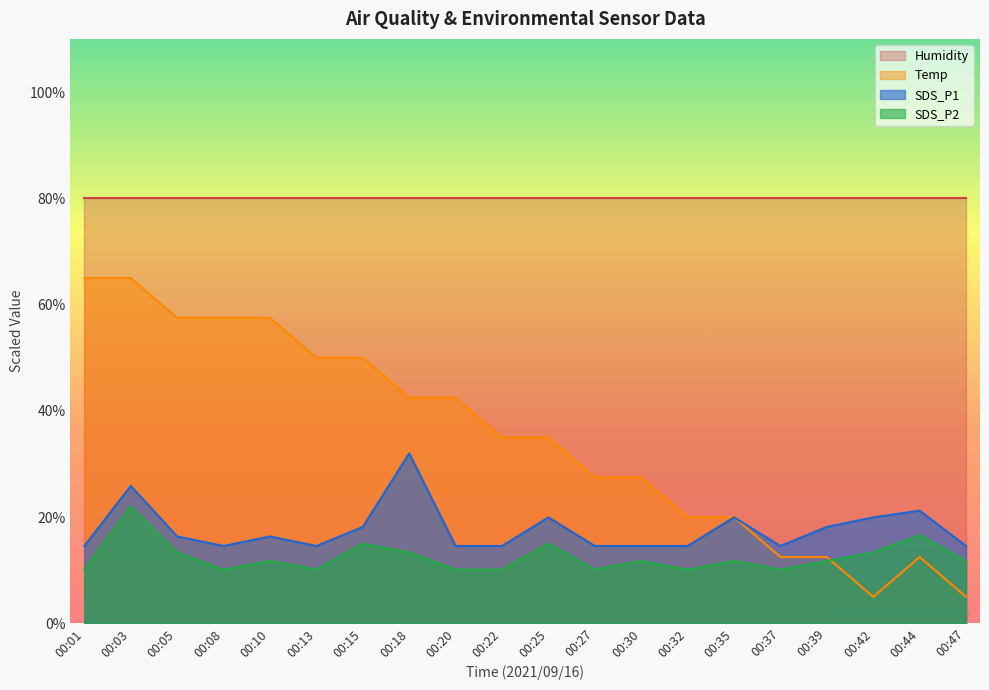

What is the average value of the SDS_P1 series?

17.7